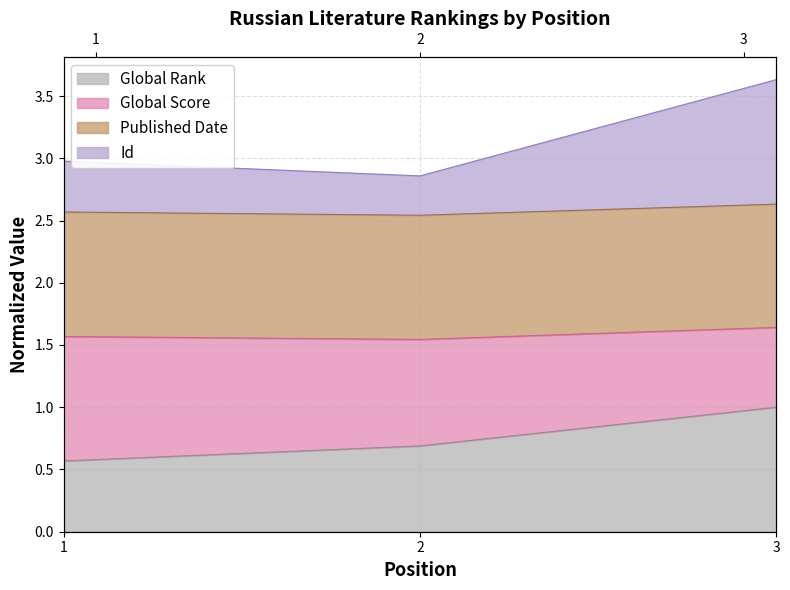

What is the difference between the Id values at 1 and 3?

0.7